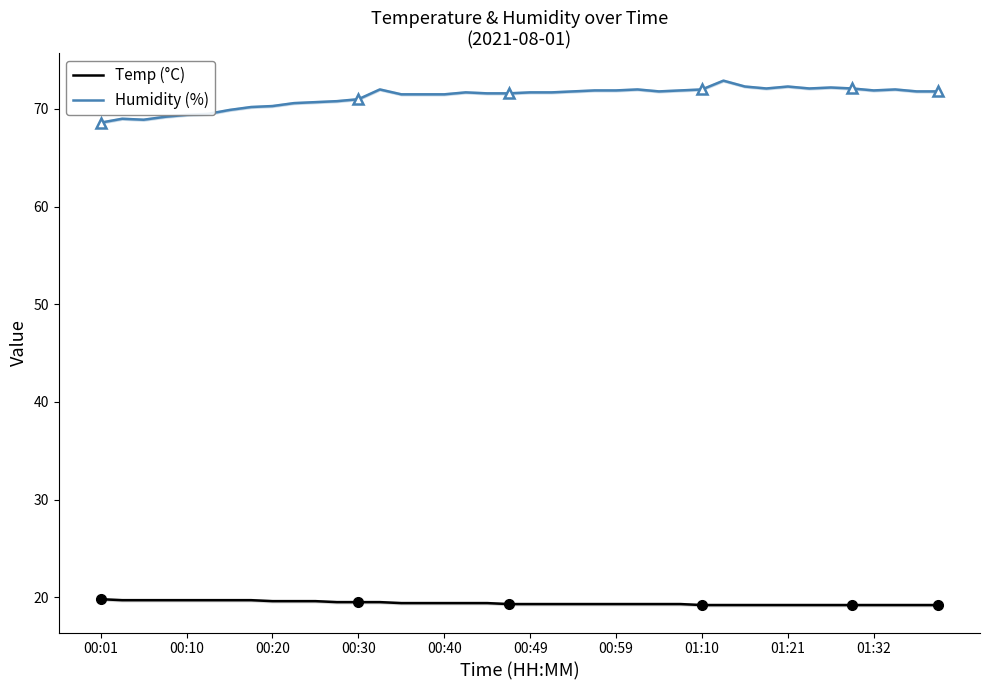

True or false: Temp (°C) and Humidity (%) cross at least once.

False